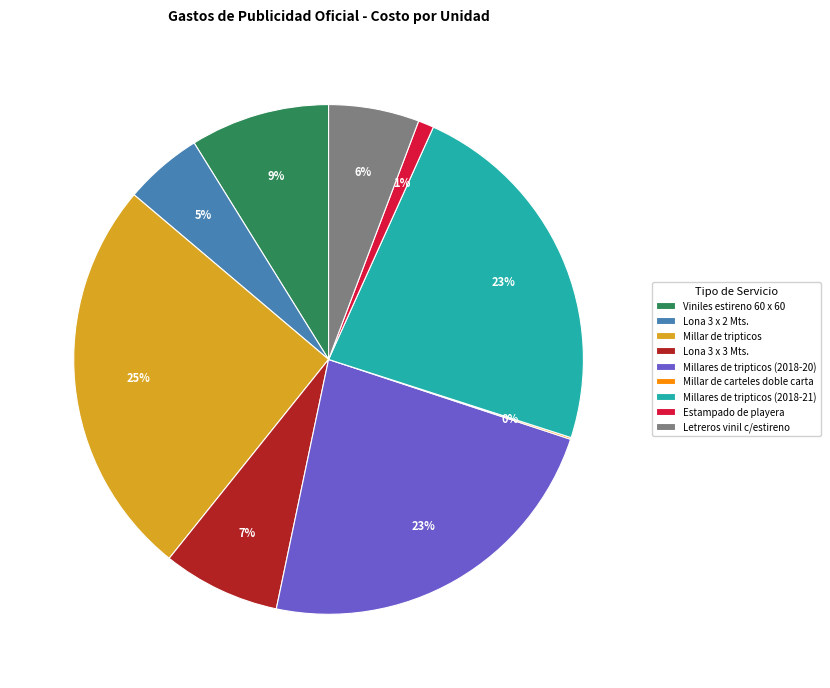

Which has a higher value, Letreros vinil c/estireno or Millares de tripticos (2018-20)?

Millares de tripticos (2018-20)